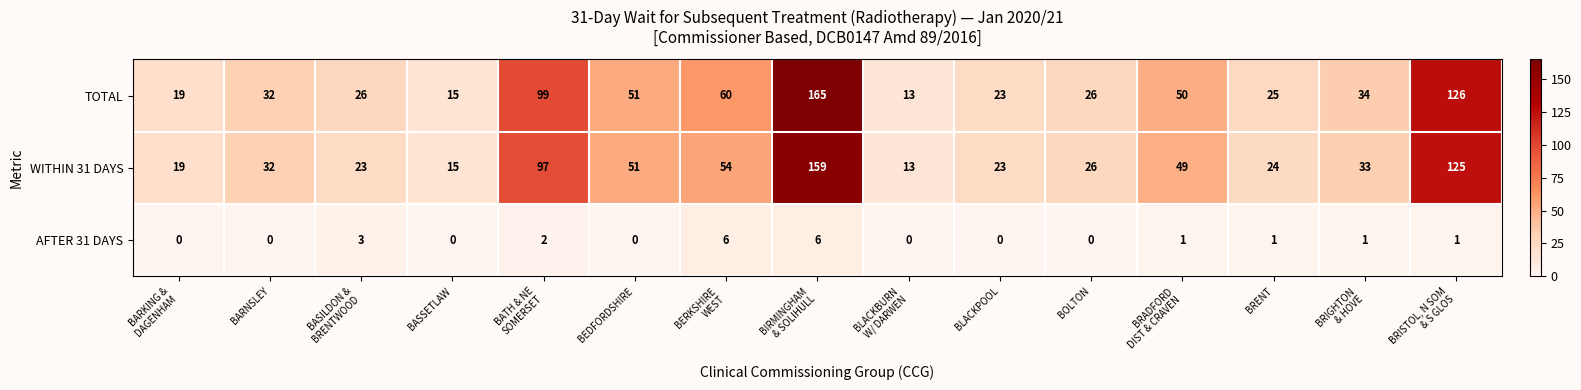

What is the maximum value shown in the chart?

165